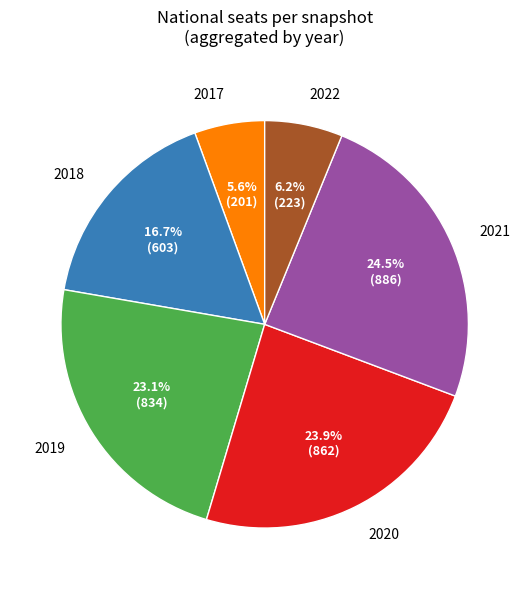

Count the number of slices in the pie.

6